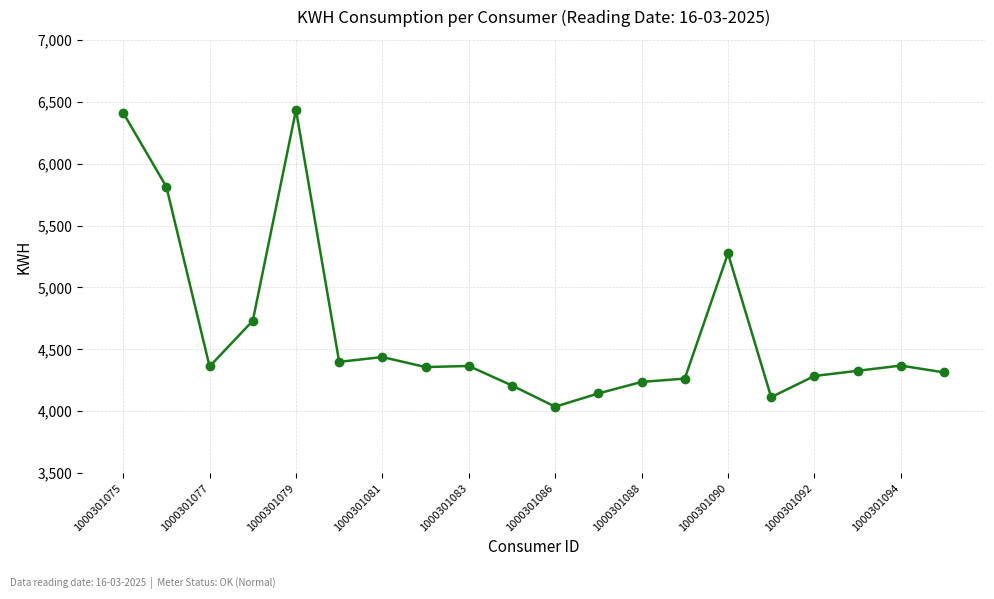

What is the minimum value shown in the chart?

4037